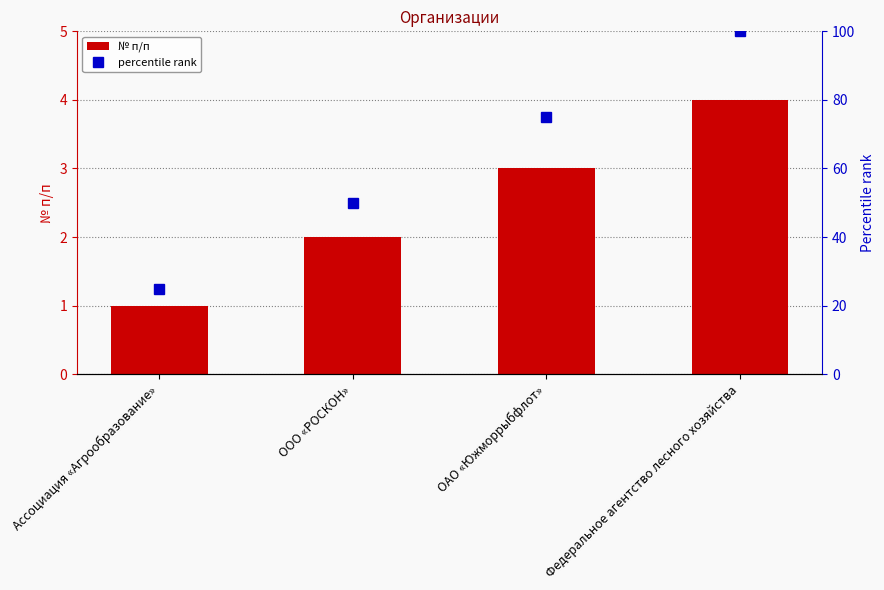

What position from the right is ООО «РОСКОН»?

3